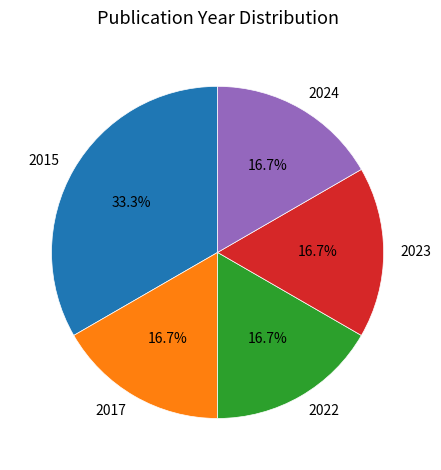

Between 2015 and 2023, which is larger?

2015